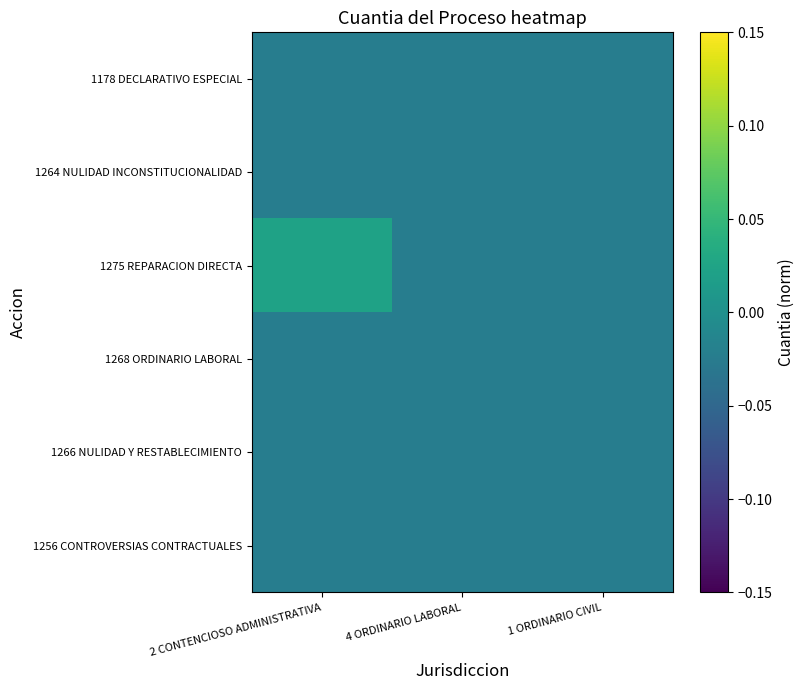

The 1266 NULIDAD Y RESTABLECIMIENTO series shows -0.0 at 1 ORDINARIO CIVIL. True or false?

True